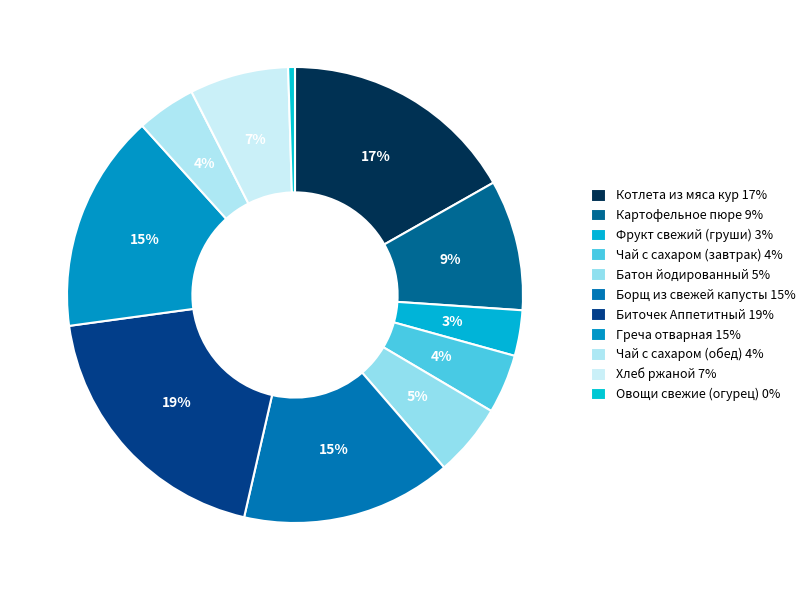

What is the largest slice in the pie chart?

Биточек Аппетитный